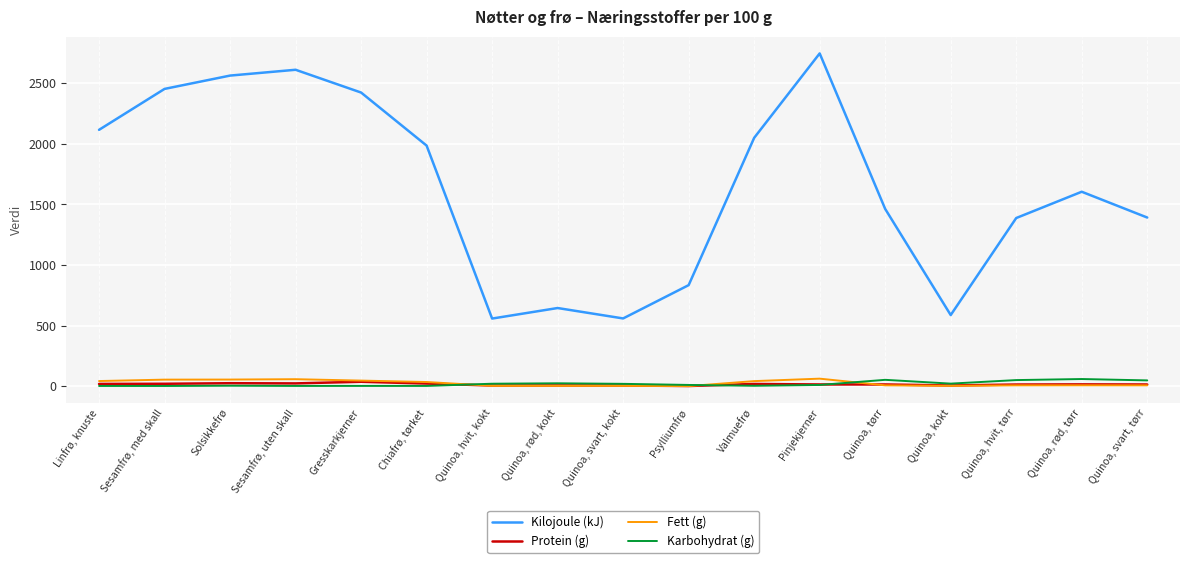

Which series has the largest total across all categories?

Kilojoule (kJ)